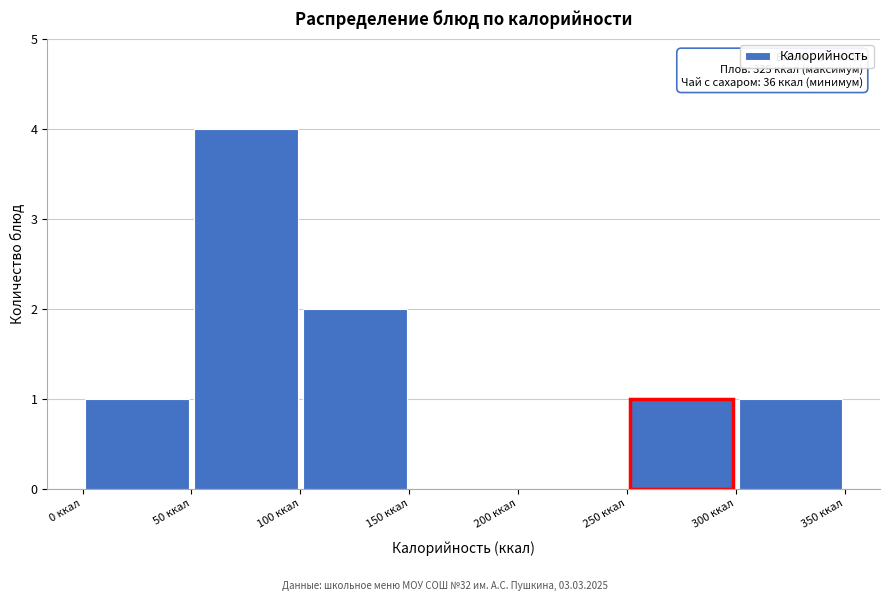

Over which range of the x-axis is the bar tallest?

50 to 100